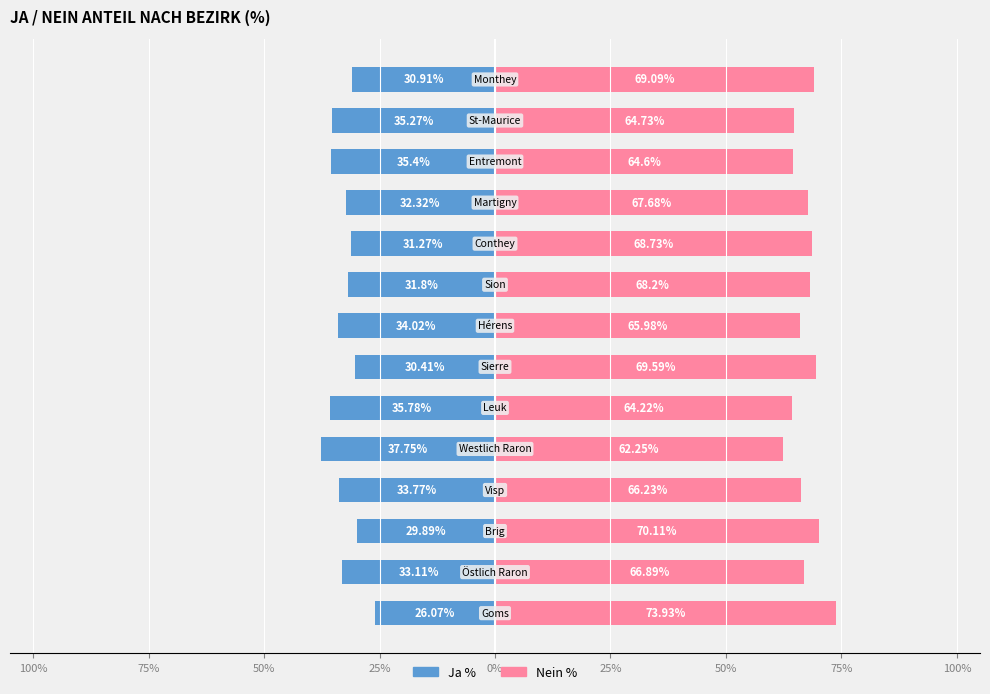

How many bars are there in each group?

2